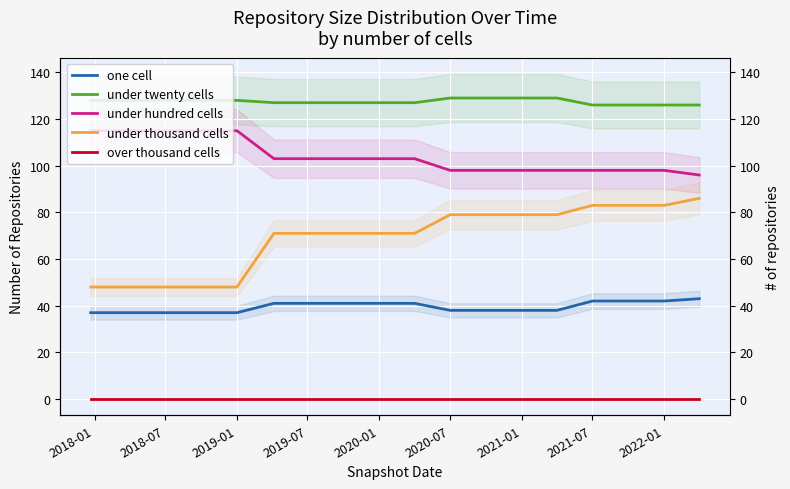

How many series are shown in this chart?

5